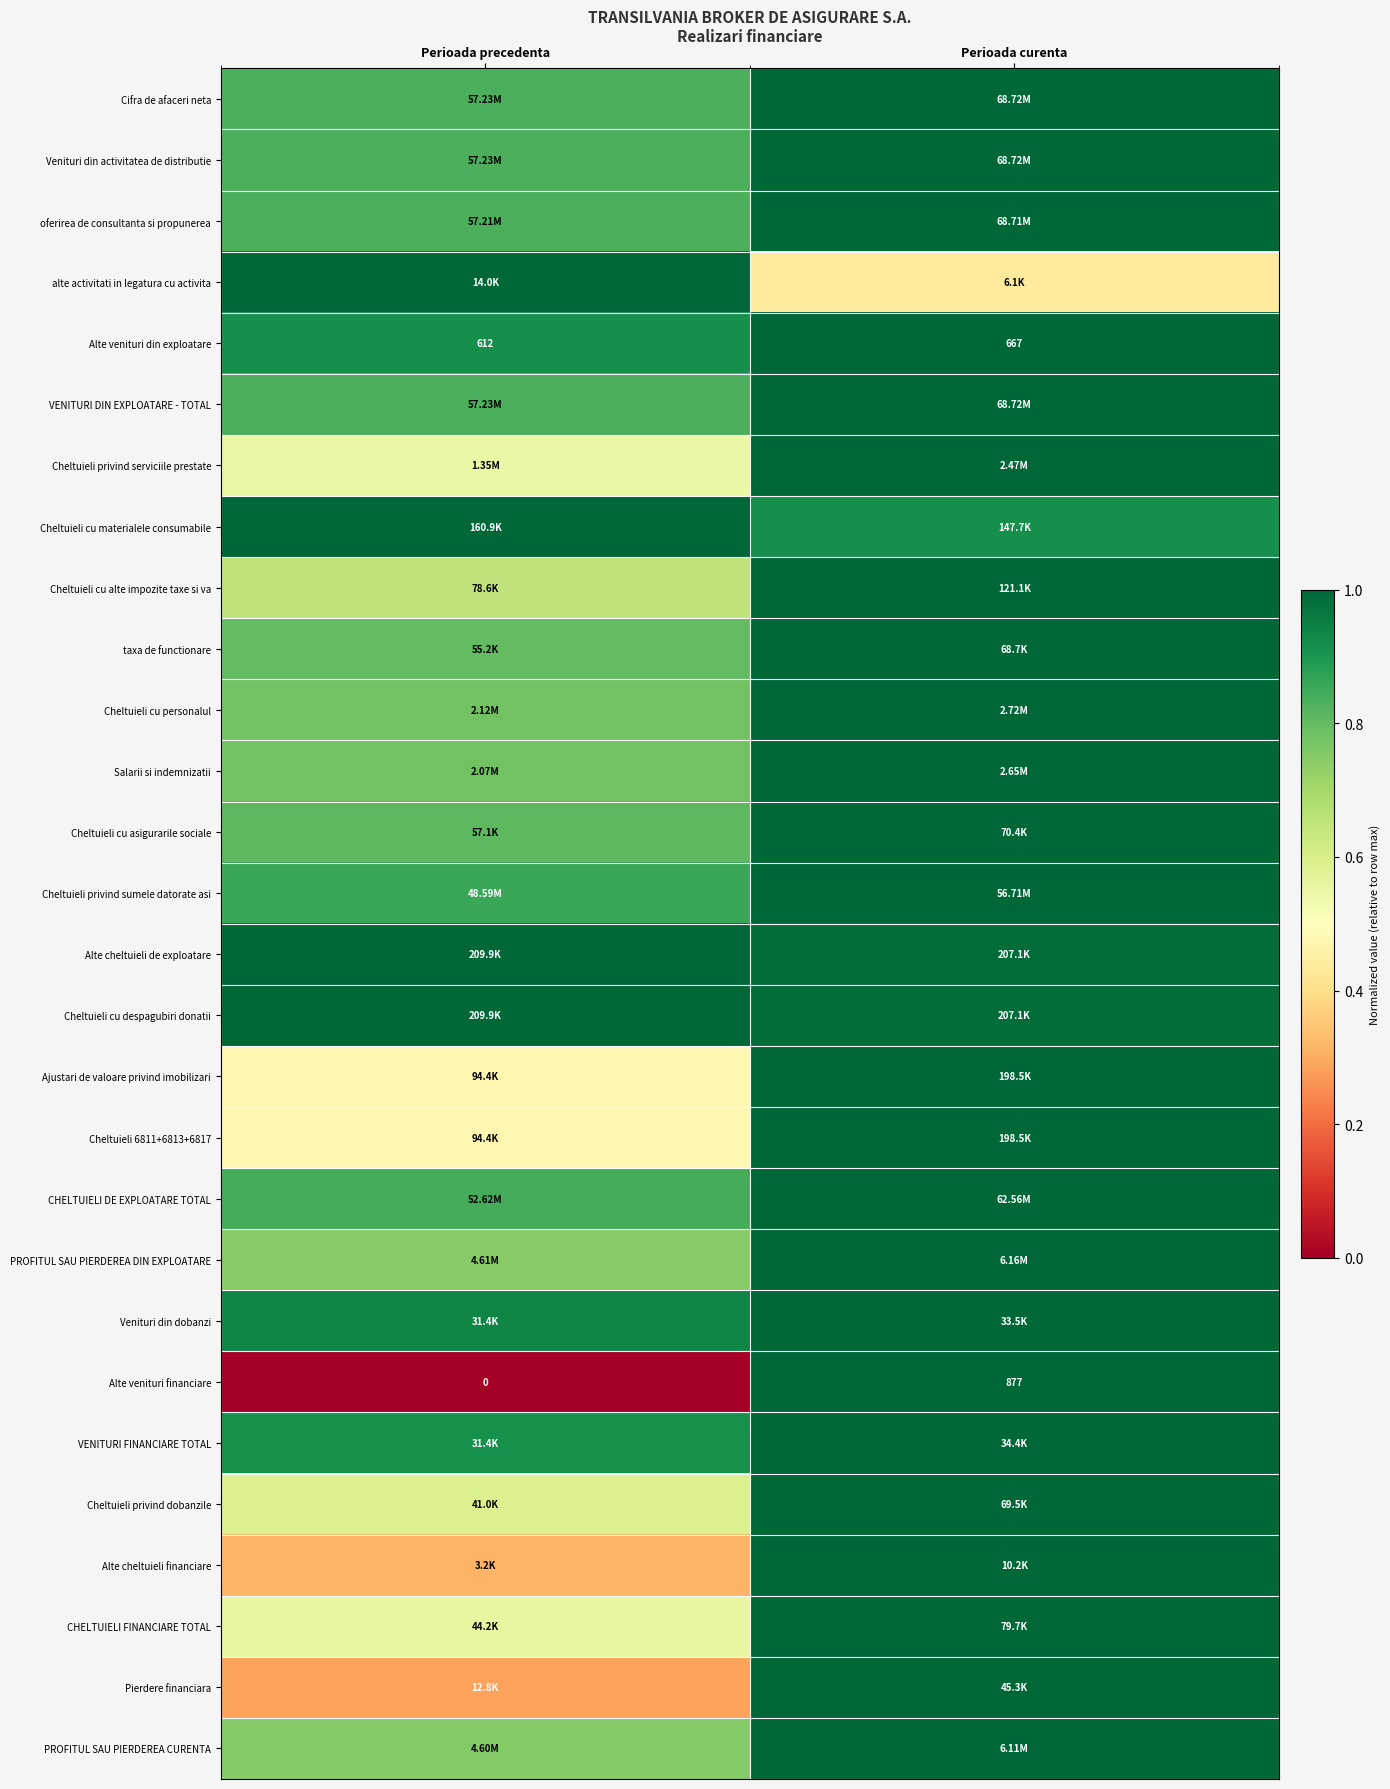

List the labels in order of Alte venituri financiare value, largest first.

Perioada curenta, Perioada precedenta